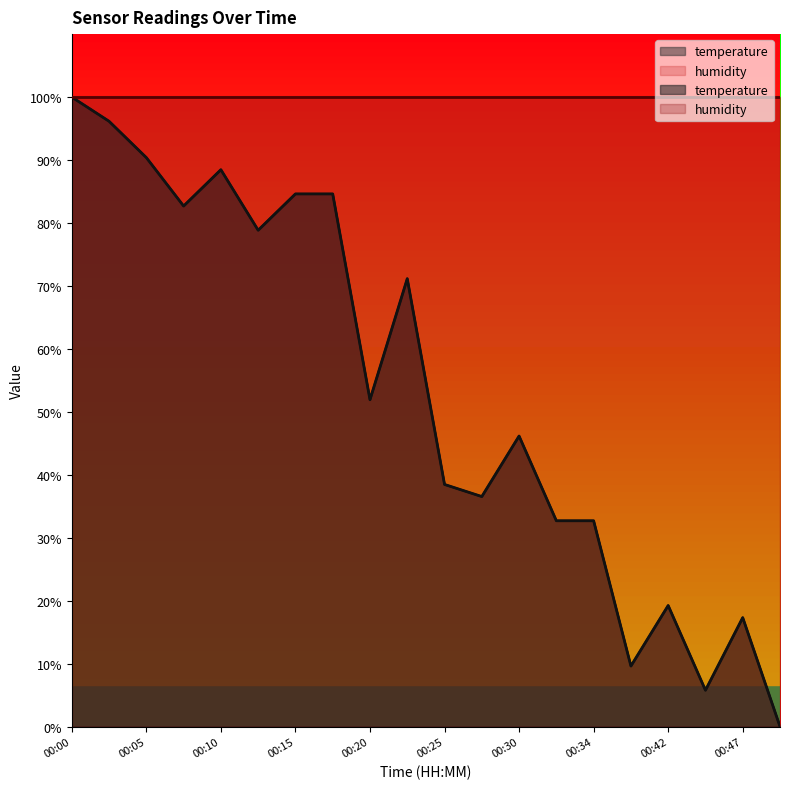

What is the approximate value at 00:15?

84.6